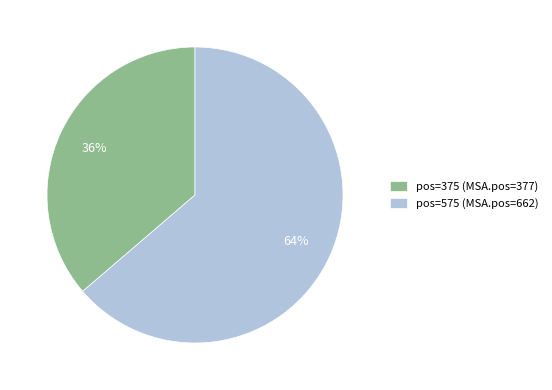

Do pos=375 (MSA.pos=377) and pos=575 (MSA.pos=662) together represent more than half of the pie?

Yes